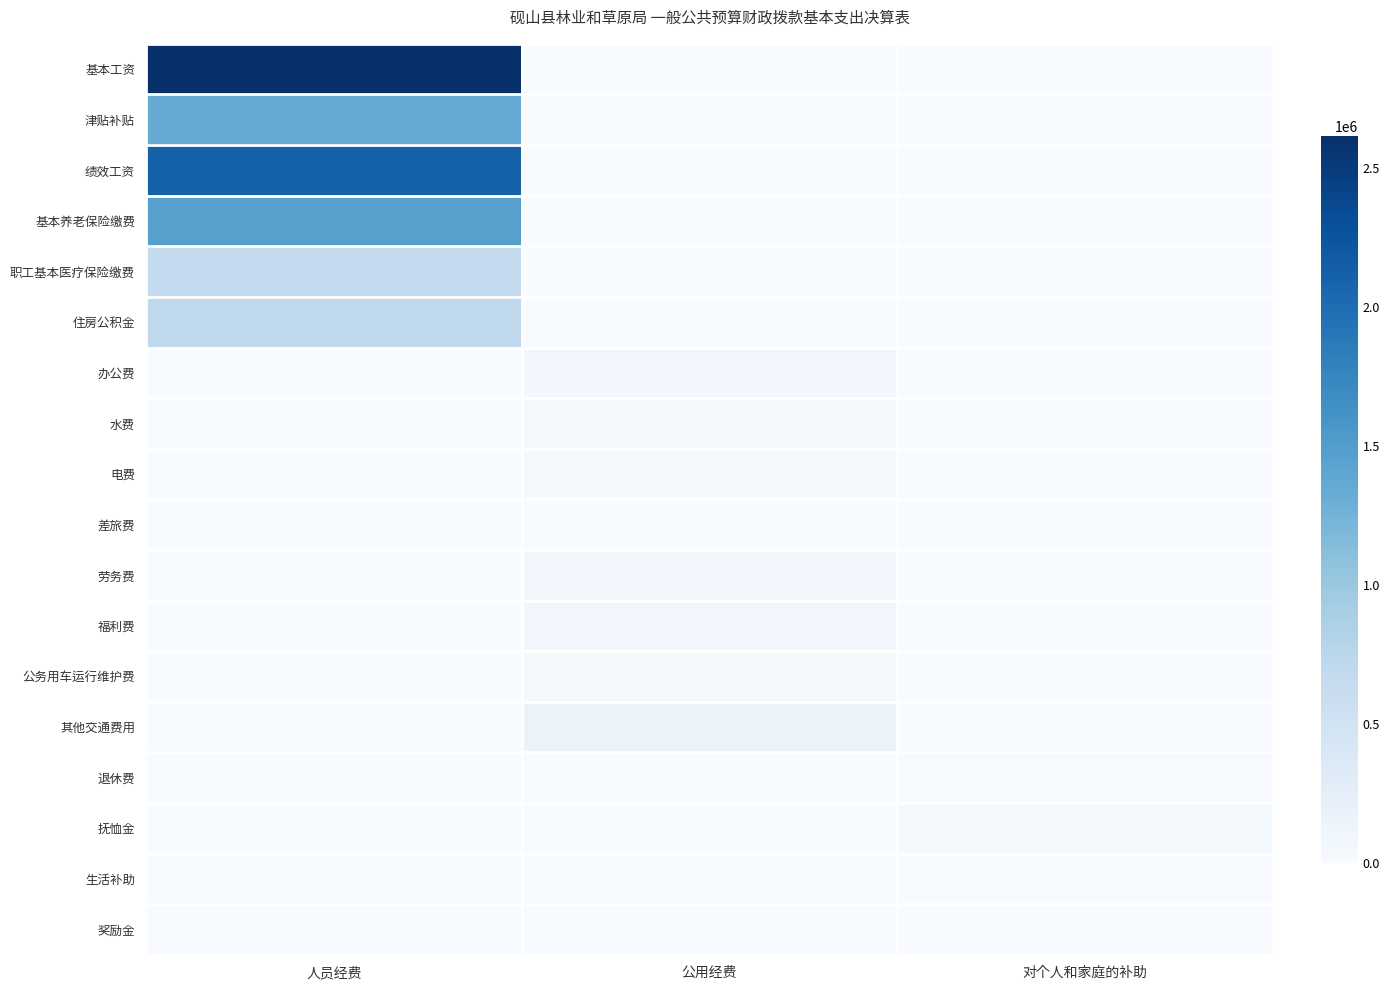

Which series has the largest range (max minus min)?

基本工资